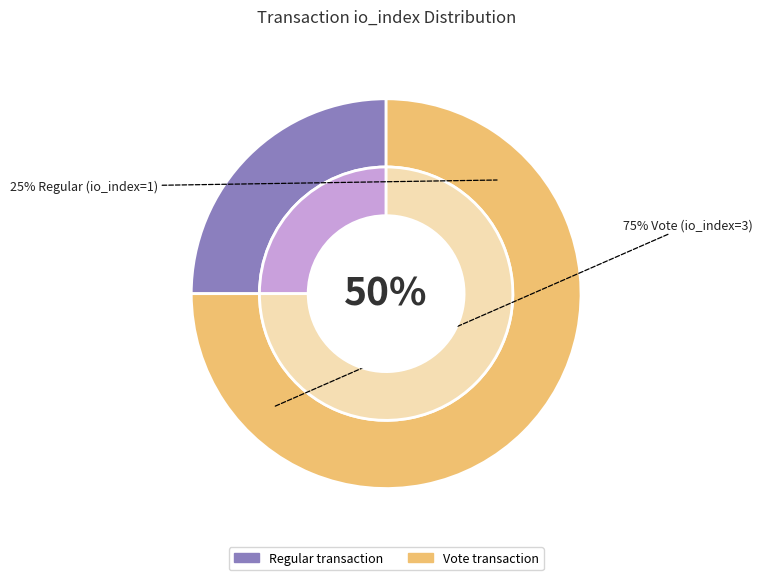

Is it true that Regular (io_index=1) is 25% of the pie?

True